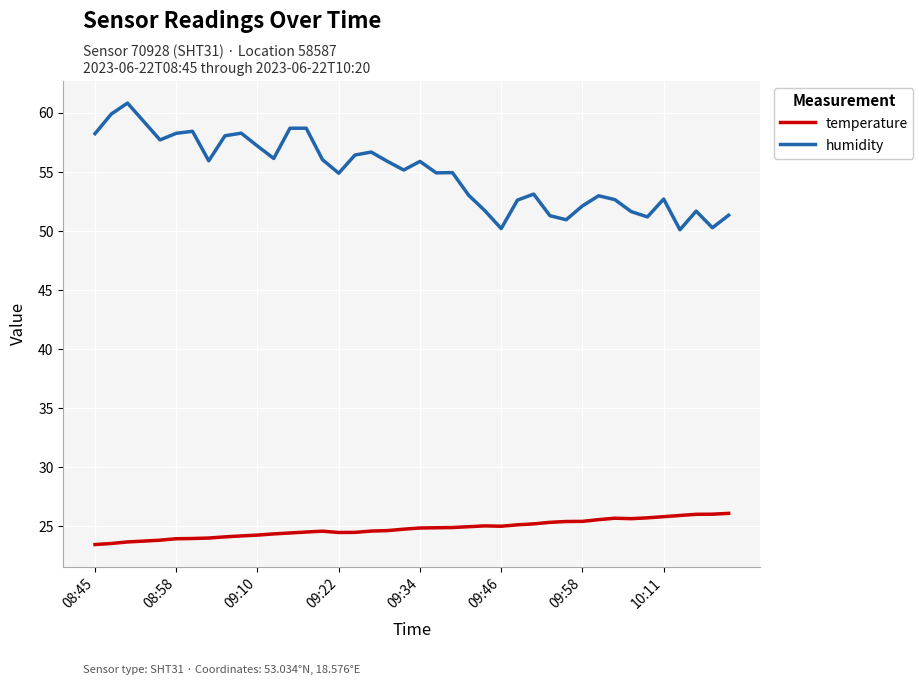

True or false: humidity has more than 2 points higher than both neighbors.

True